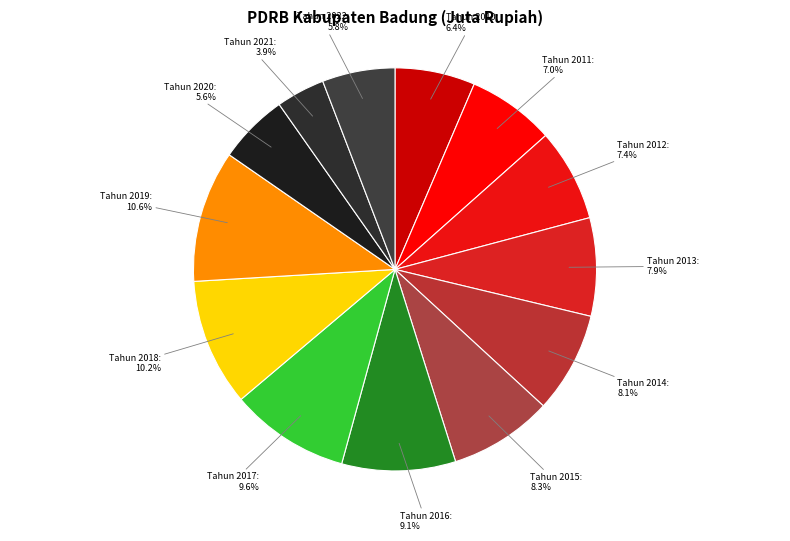

Which has a higher value, Tahun 2011 or Tahun 2021?

Tahun 2011